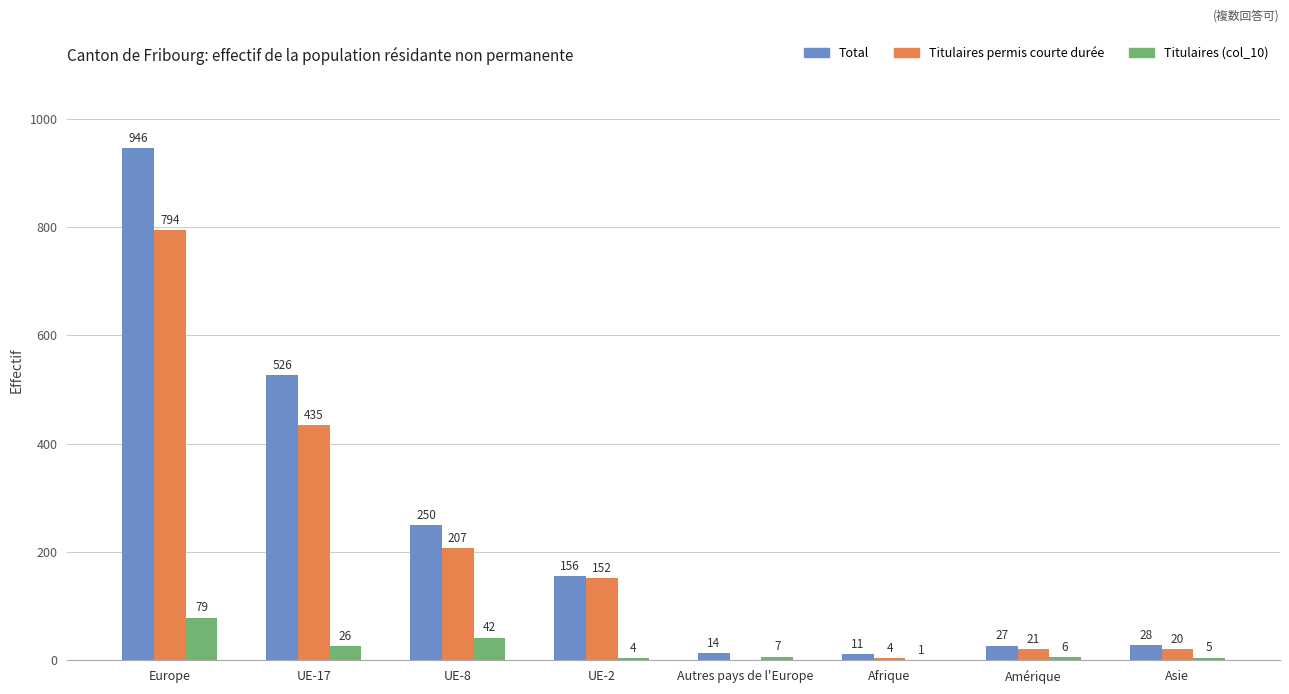

At which category does the chart reach its peak across all series?

Europe